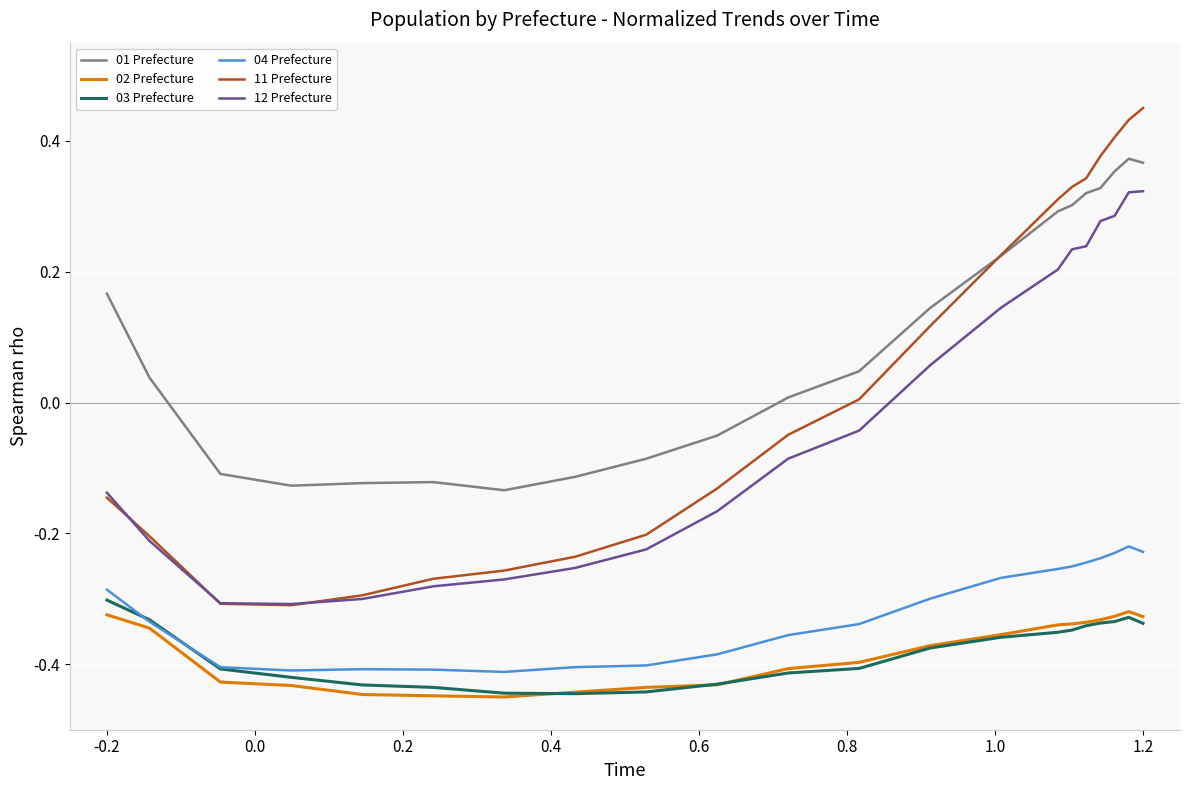

What are all the series names shown in the legend?

01 Prefecture, 02 Prefecture, 03 Prefecture, 04 Prefecture, 11 Prefecture, 12 Prefecture